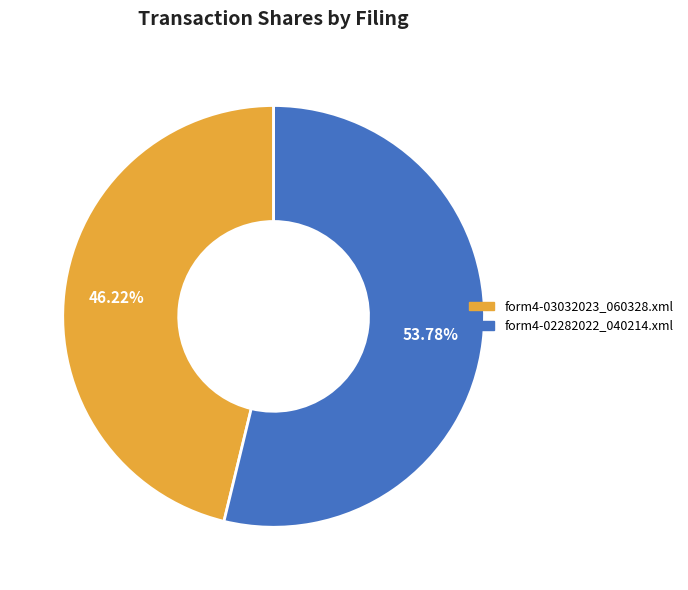

Rank the categories by value from highest to lowest.

form4-02282022_040214.xml, form4-03032023_060328.xml